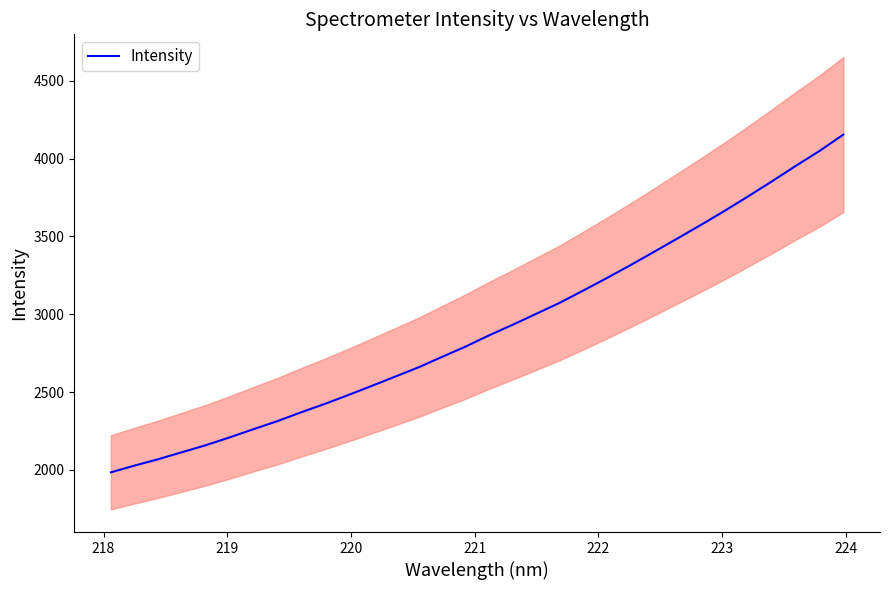

What is the maximum value for Intensity?

4154.5